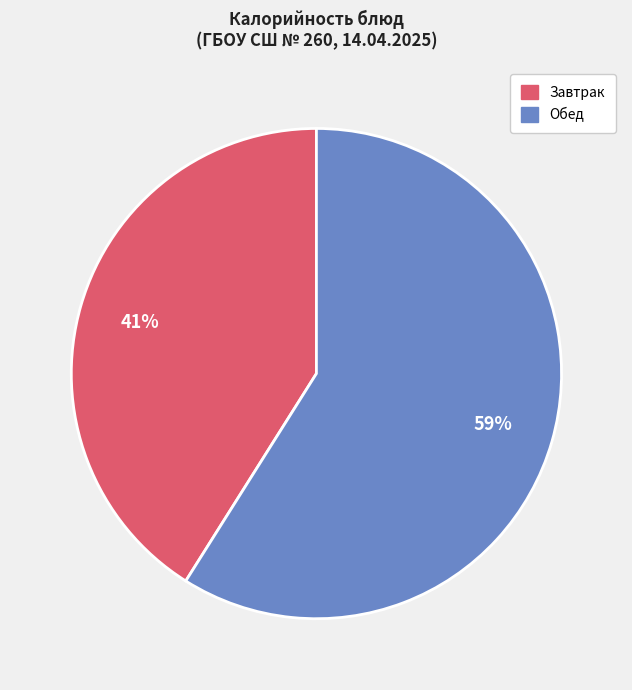

Count the number of slices in the pie.

2